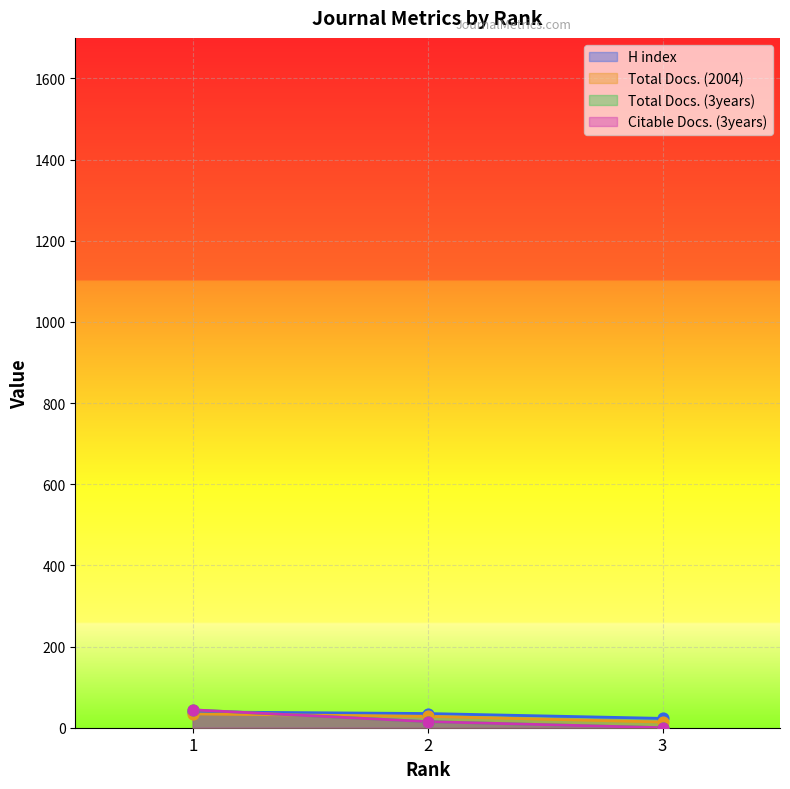

At how many categories does at least one series exceed 18?

3